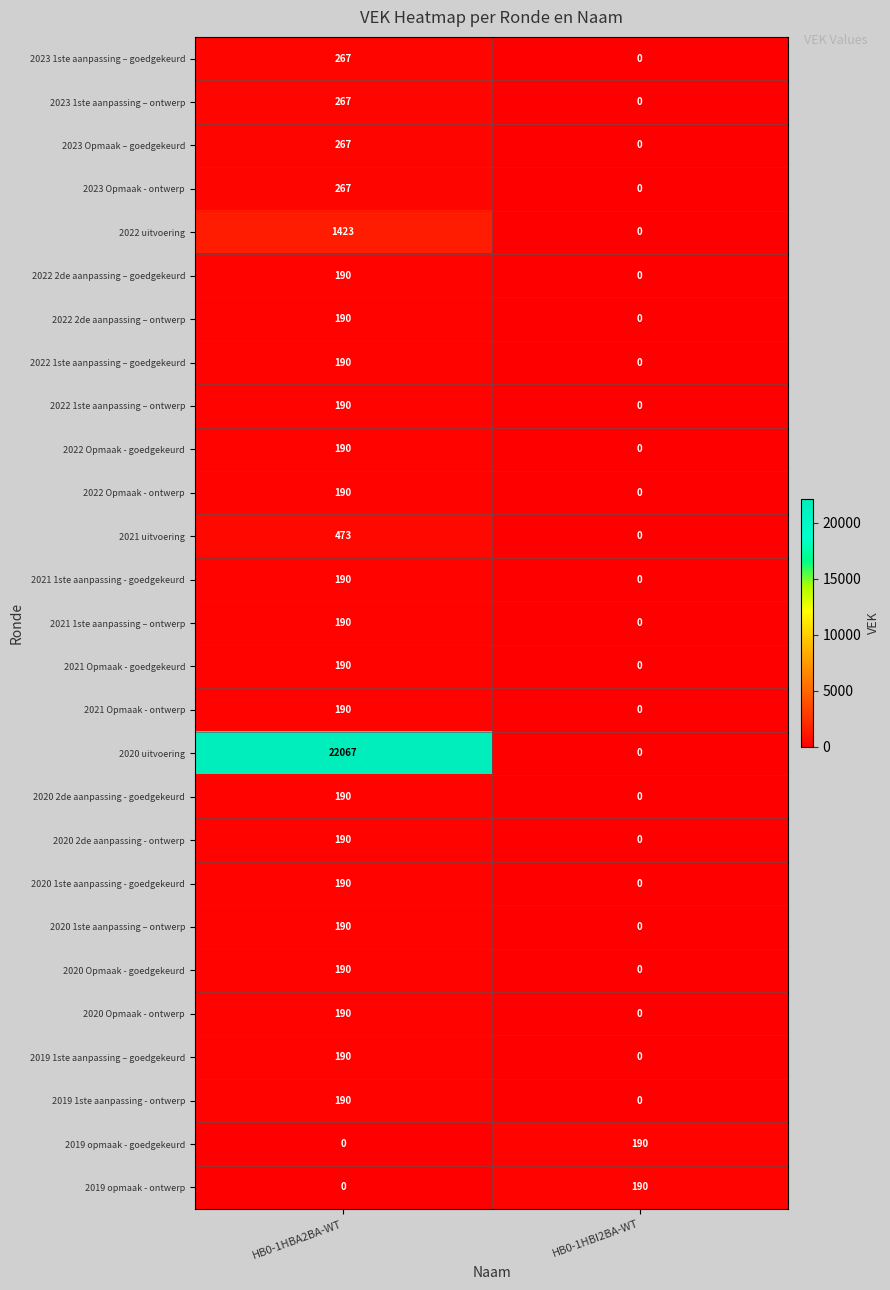

True or false: 2023 Opmaak – goedgekeurd has a value of 0 at HB0-1HBI2BA-WT.

True